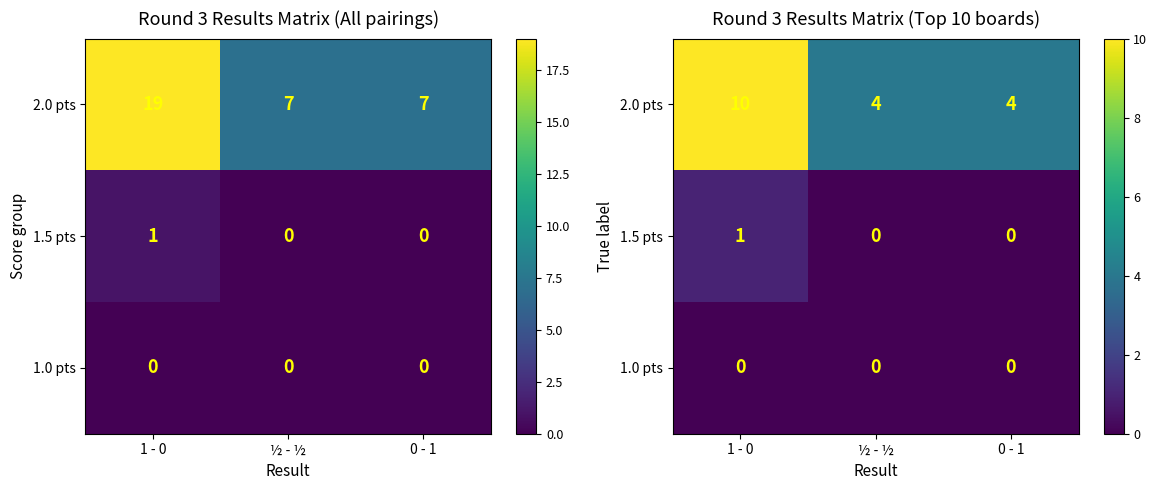

How many series are shown in this chart?

3